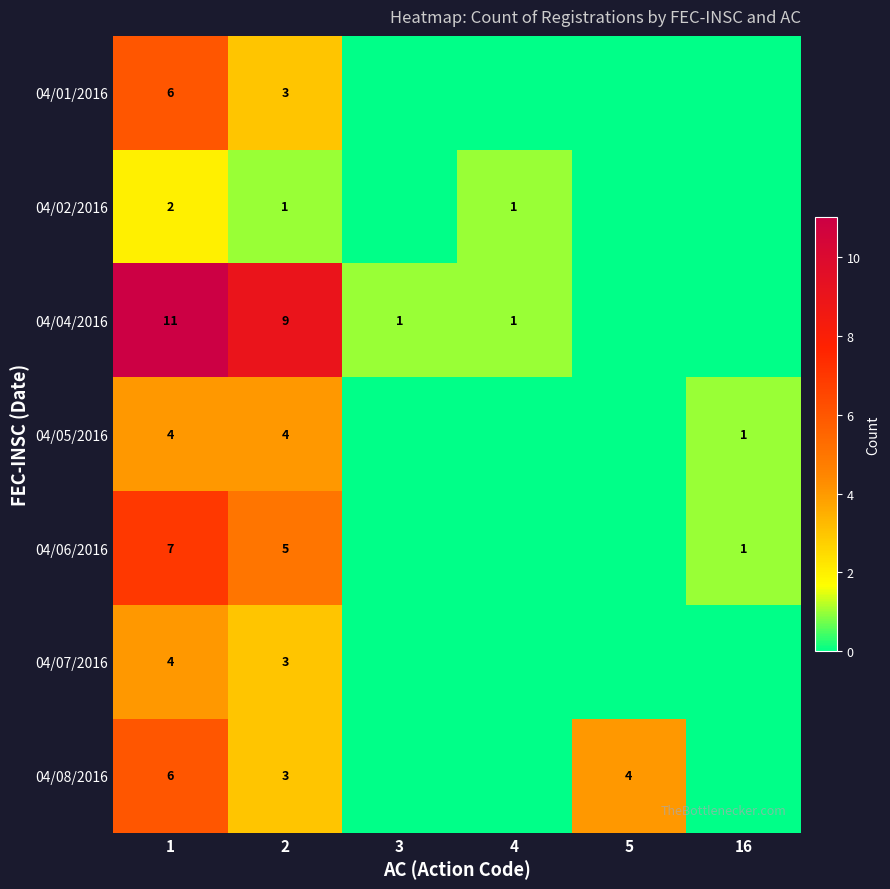

Is the value of 04/06/2016 at 1 greater than the value of 04/04/2016 at 3?

Yes